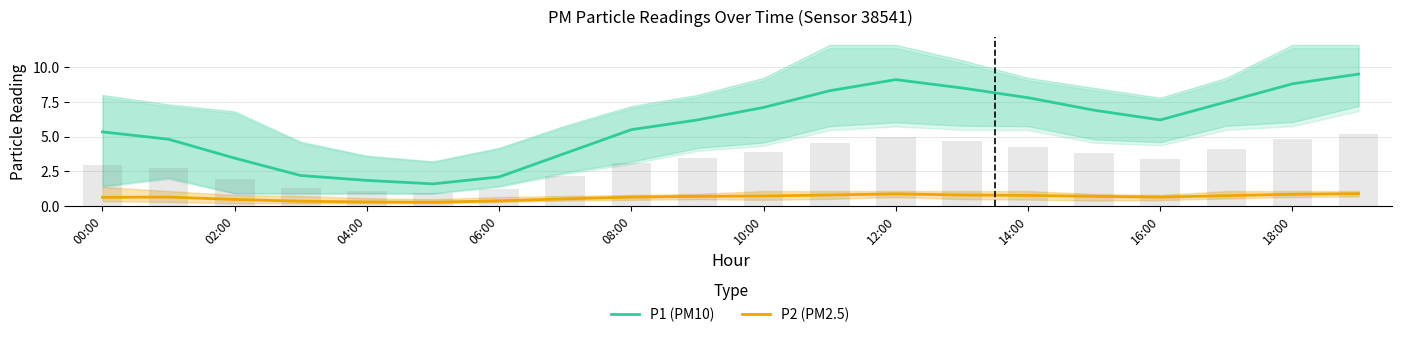

Reading left to right, extract all data points from this chart.

P1 (PM10): 5.3	4.8	3.5	2.2	1.9	1.6	2.1	3.8	5.5	6.2	7.1	8.3	9.1	8.5	7.8	6.9	6.2	7.5	8.8	9.5
P2 (PM2.5): 0.6	0.7	0.5	0.3	0.3	0.3	0.4	0.5	0.7	0.7	0.7	0.8	0.9	0.8	0.8	0.7	0.7	0.8	0.8	0.9